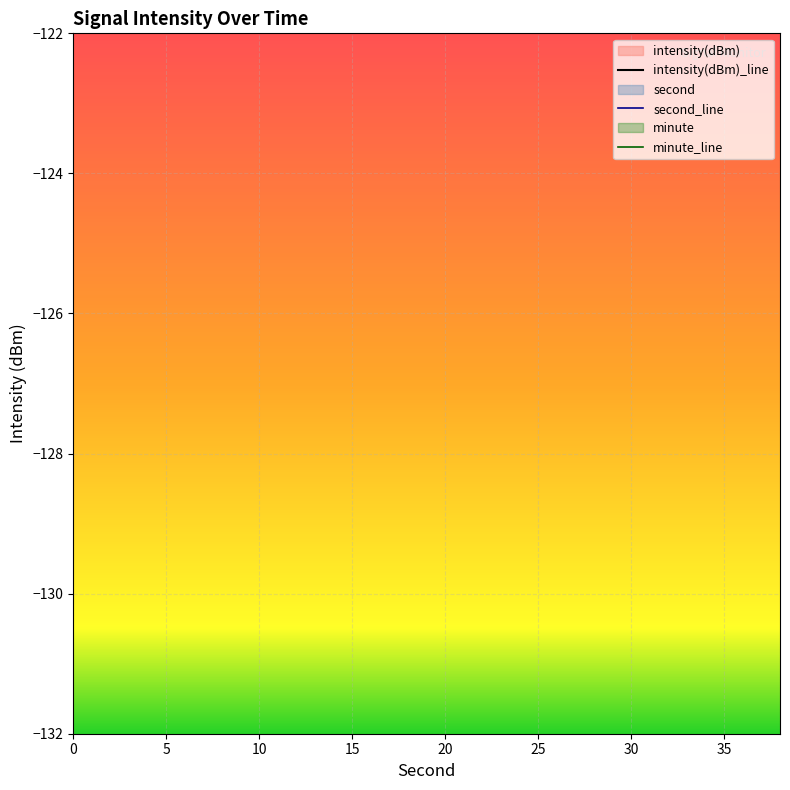

Which series has the widest spread of values?

intensity(dBm)